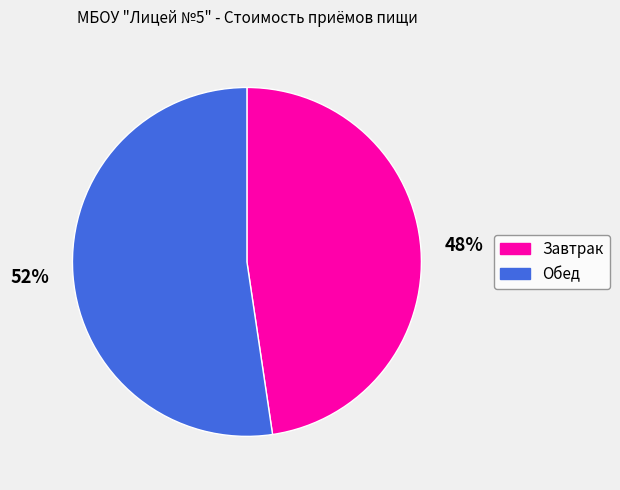

Combined, do Обед and Завтрак account for over 50%?

Yes